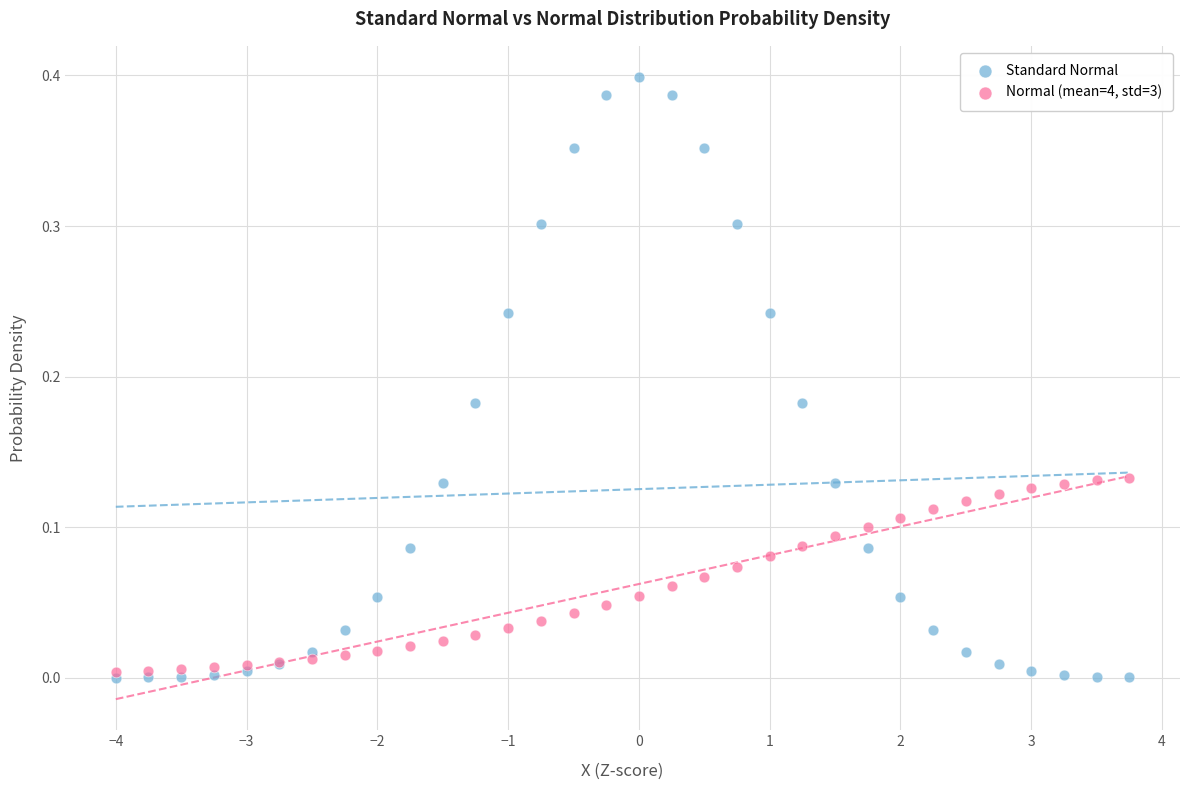

Which series contains the highest Y value?

Standard Normal